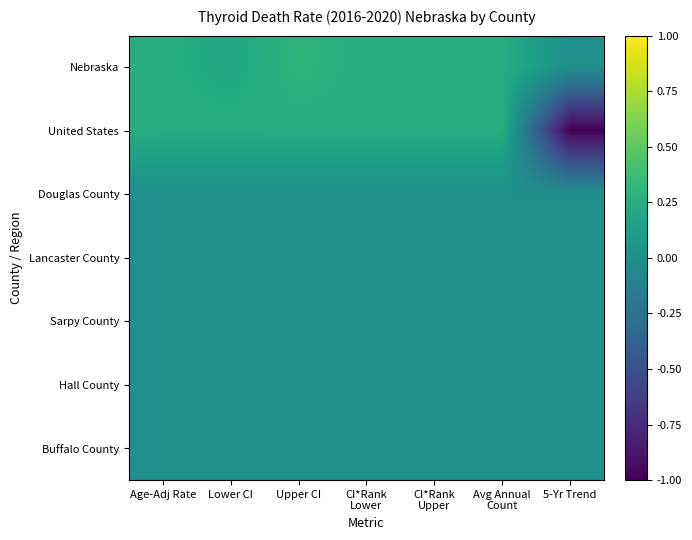

Reading left to right, extract all data points from this chart.

Nebraska: Age-Adj Rate=0.2	Lower CI=0.2	Upper CI=0.3	CI*Rank
Lower=0.2	CI*Rank
Upper=0.2	Avg Annual
Count=0.2	5-Yr Trend=0.0
United States: Age-Adj Rate=0.2	Lower CI=0.2	Upper CI=0.2	CI*Rank
Lower=0.2	CI*Rank
Upper=0.2	Avg Annual
Count=0.2	5-Yr Trend=-1.0
Douglas County: Age-Adj Rate=0.0	Lower CI=0.0	Upper CI=0.0	CI*Rank
Lower=0.0	CI*Rank
Upper=0.0	Avg Annual
Count=0.0	5-Yr Trend=0.0
Lancaster County: Age-Adj Rate=0.0	Lower CI=0.0	Upper CI=0.0	CI*Rank
Lower=0.0	CI*Rank
Upper=0.0	Avg Annual
Count=0.0	5-Yr Trend=0.0
Sarpy County: Age-Adj Rate=0.0	Lower CI=0.0	Upper CI=0.0	CI*Rank
Lower=0.0	CI*Rank
Upper=0.0	Avg Annual
Count=0.0	5-Yr Trend=0.0
Hall County: Age-Adj Rate=0.0	Lower CI=0.0	Upper CI=0.0	CI*Rank
Lower=0.0	CI*Rank
Upper=0.0	Avg Annual
Count=0.0	5-Yr Trend=0.0
Buffalo County: Age-Adj Rate=0.0	Lower CI=0.0	Upper CI=0.0	CI*Rank
Lower=0.0	CI*Rank
Upper=0.0	Avg Annual
Count=0.0	5-Yr Trend=0.0